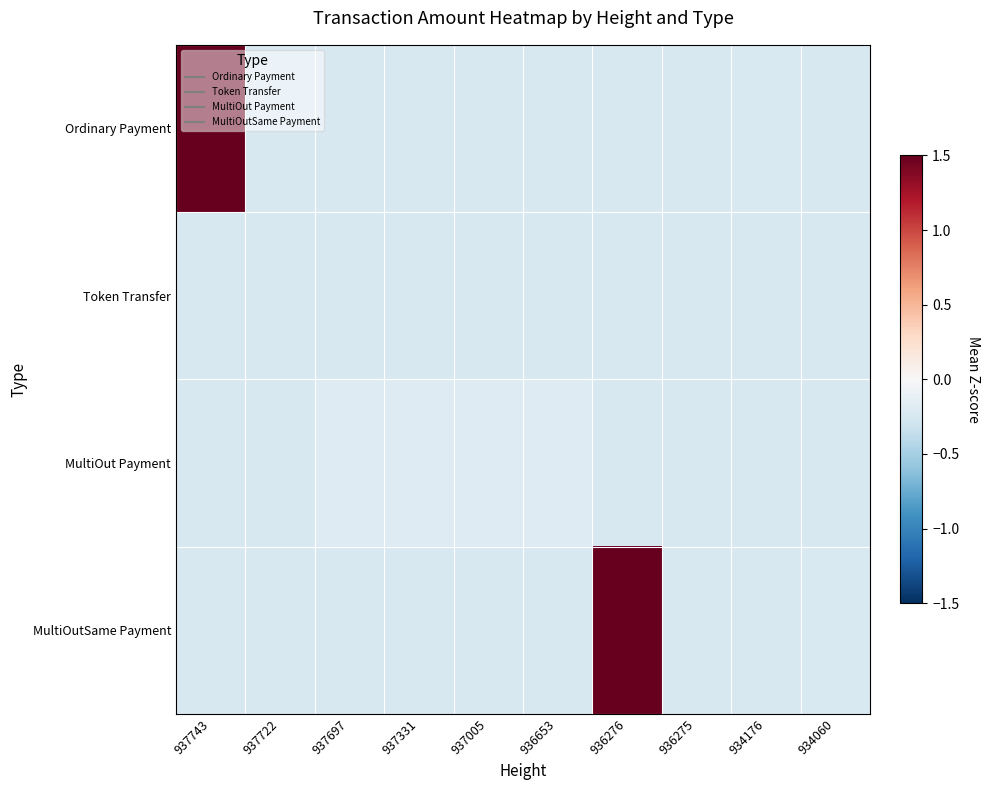

Reading left to right, list all the values displayed in this chart.

Ordinary Payment: 937743=4.4	937722=-0.2	937697=-0.2	937331=-0.2	937005=-0.2	936653=-0.2	936276=-0.2	936275=-0.2	934176=-0.2	934060=-0.2
Token Transfer: 937743=-0.2	937722=-0.2	937697=-0.2	937331=-0.2	937005=-0.2	936653=-0.2	936276=-0.2	936275=-0.2	934176=-0.2	934060=-0.2
MultiOut Payment: 937743=-0.2	937722=-0.2	937697=-0.2	937331=-0.2	937005=-0.2	936653=-0.2	936276=-0.2	936275=-0.2	934176=-0.2	934060=-0.2
MultiOutSame Payment: 937743=-0.2	937722=-0.2	937697=-0.2	937331=-0.2	937005=-0.2	936653=-0.2	936276=4.3	936275=-0.2	934176=-0.2	934060=-0.2